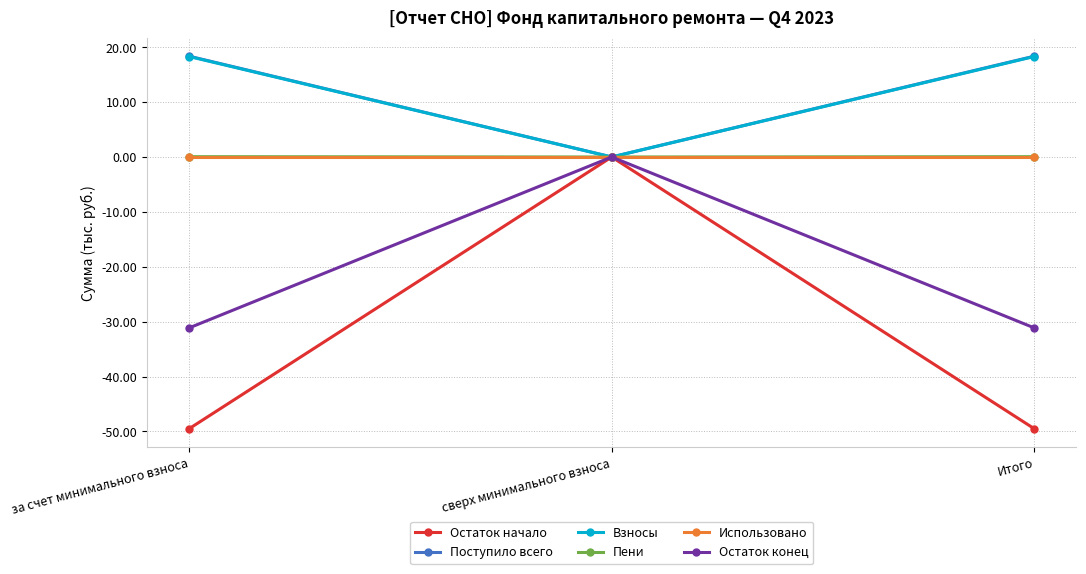

What is the label of the 1st point from the right?

Итого